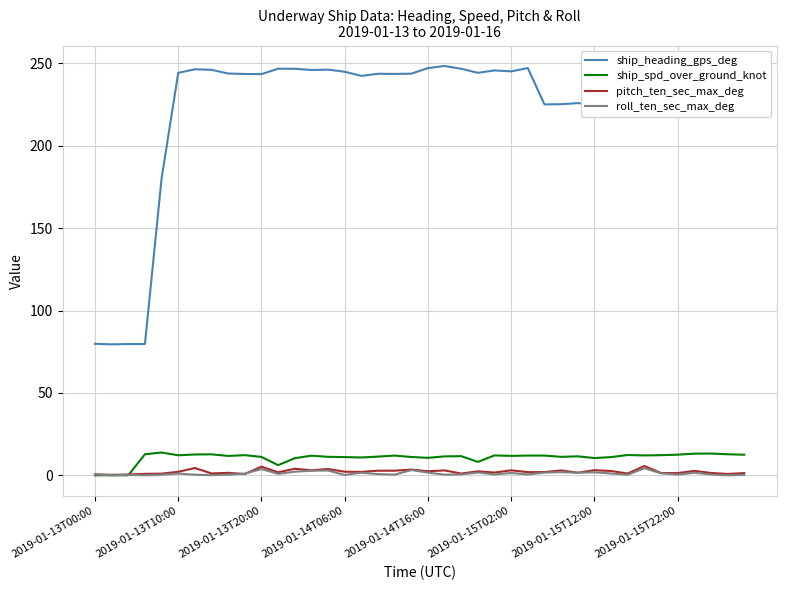

Which series has the largest total across all categories?

ship_heading_gps_deg